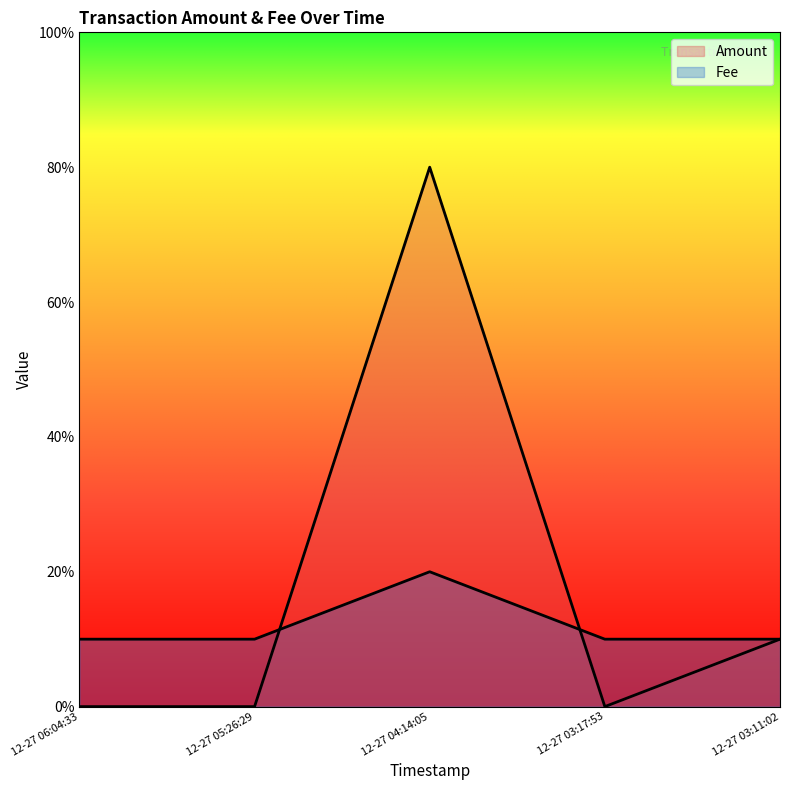

Which label corresponds to the largest value in the chart?

12-27 04:14:05